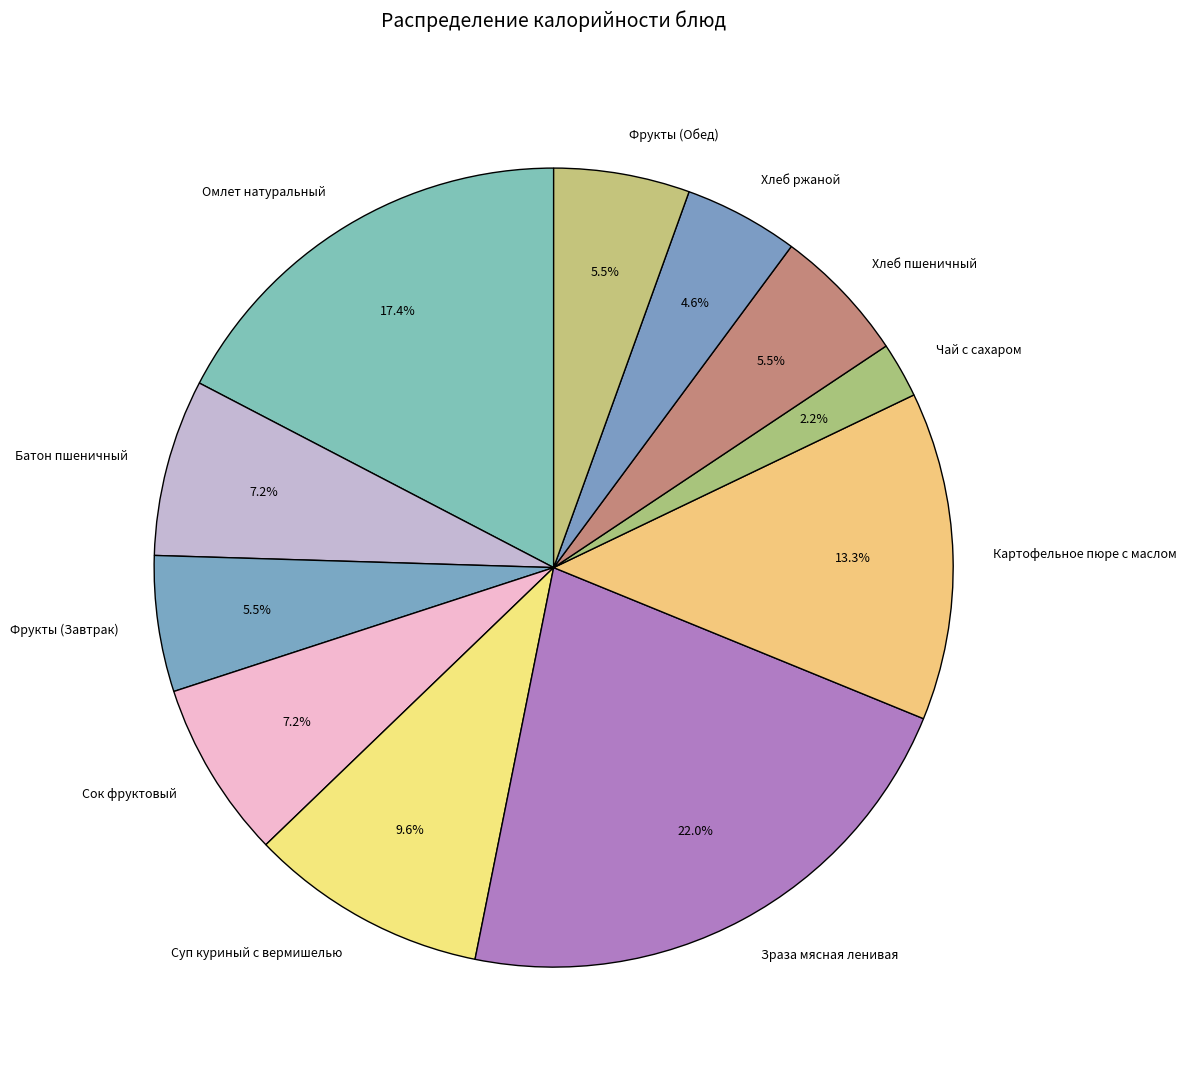

How many slices are in this pie chart?

11